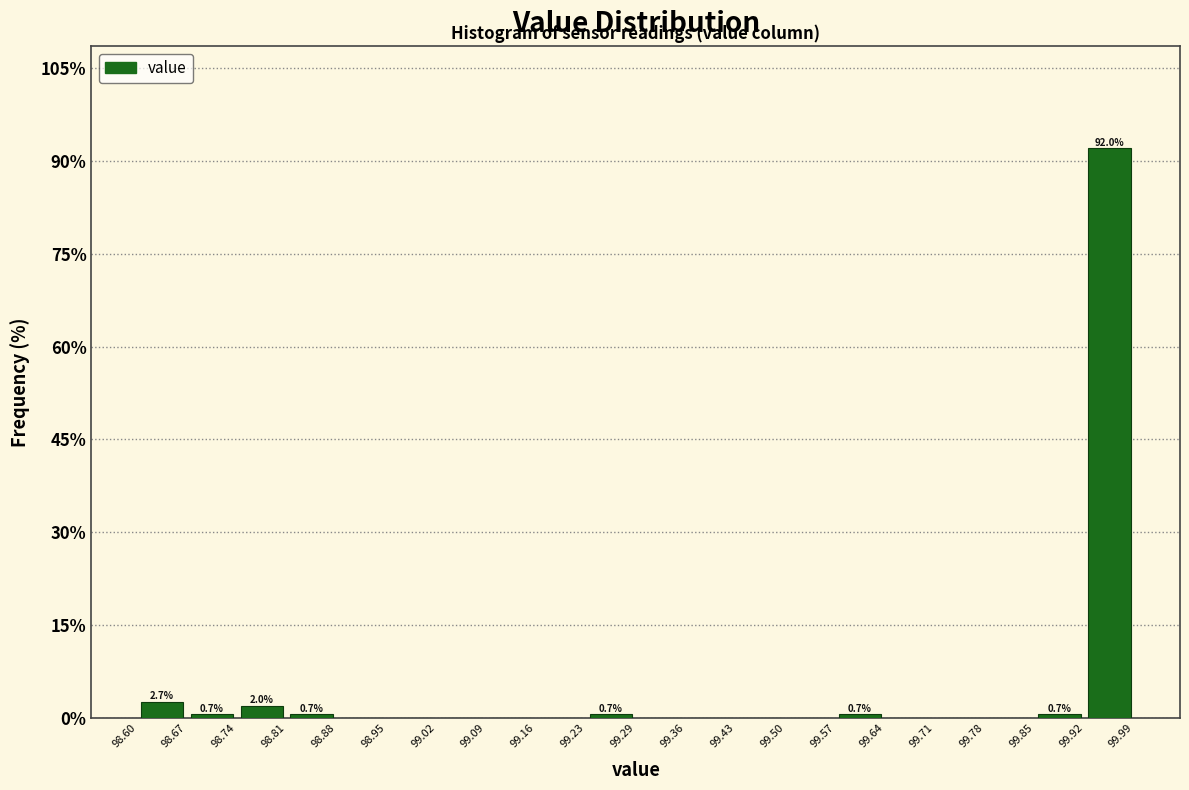

Over which range of the x-axis is the bar tallest?

99.92 to 99.99